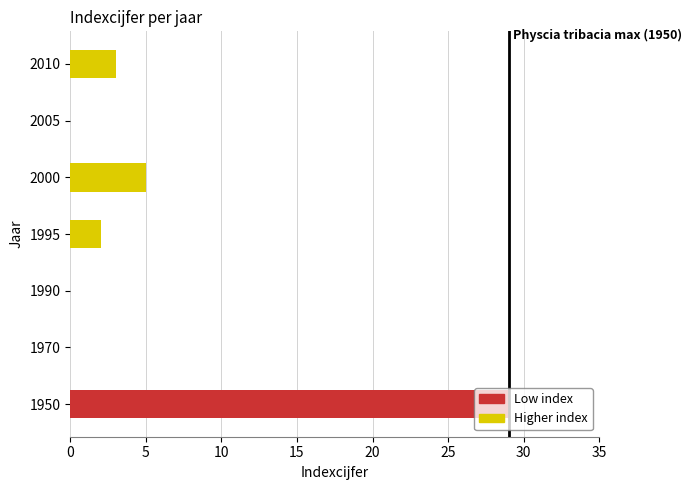

Count the number of data series in this chart.

1